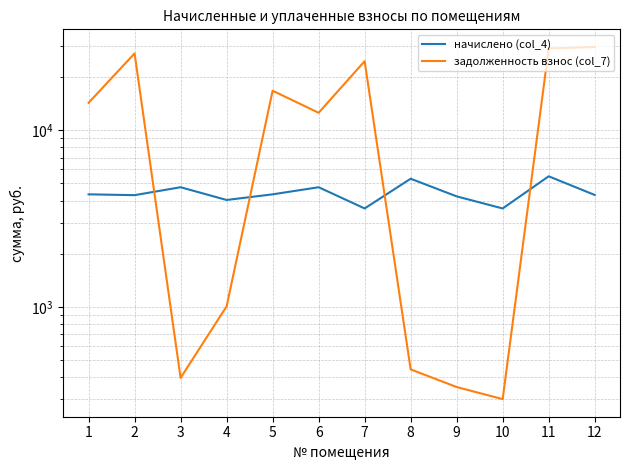

True or false: задолженность взнос (col_7) has a value of 25580.5 at 5.

False